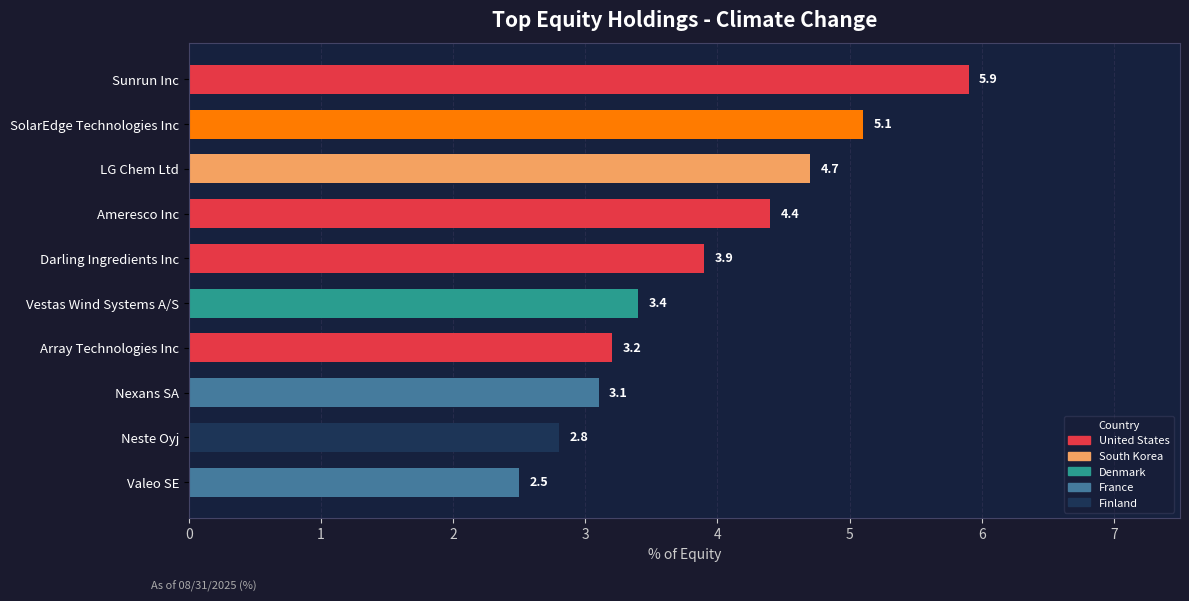

What is the ratio of the value at Nexans SA to the value at Neste Oyj?

1.1